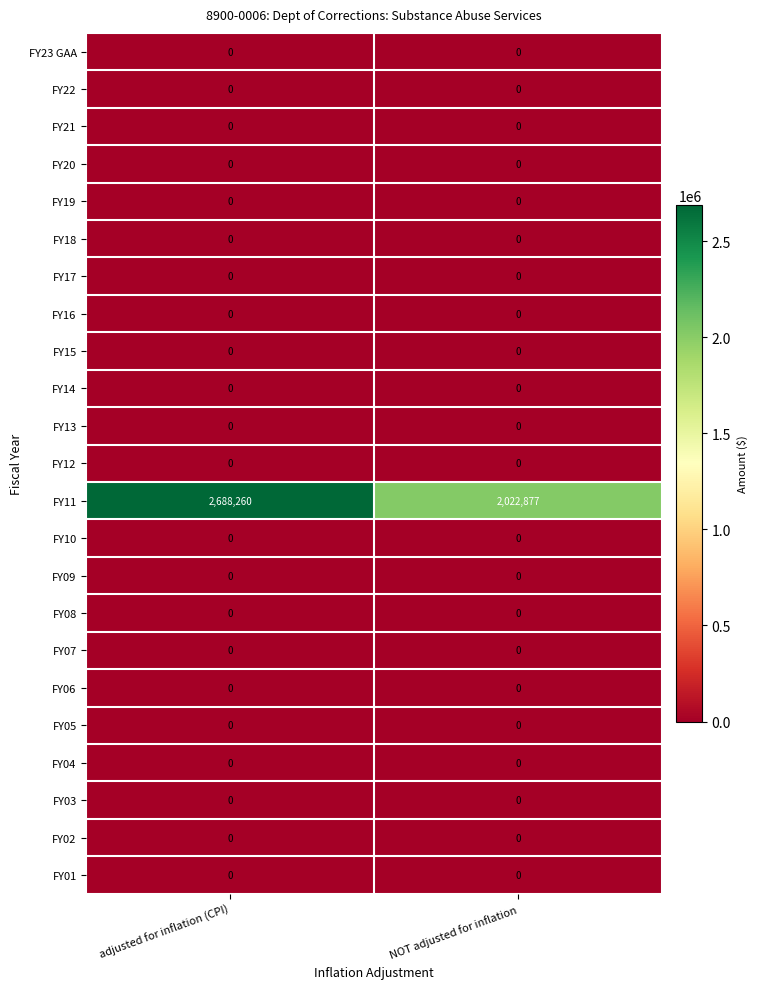

Which series has the widest spread of values?

FY11